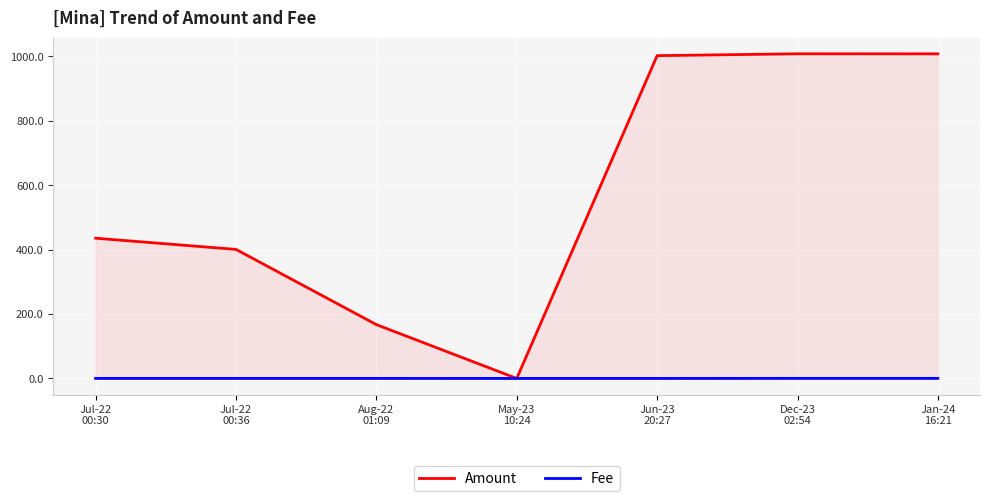

List the series in order of their peak value, highest first.

Amount, Fee